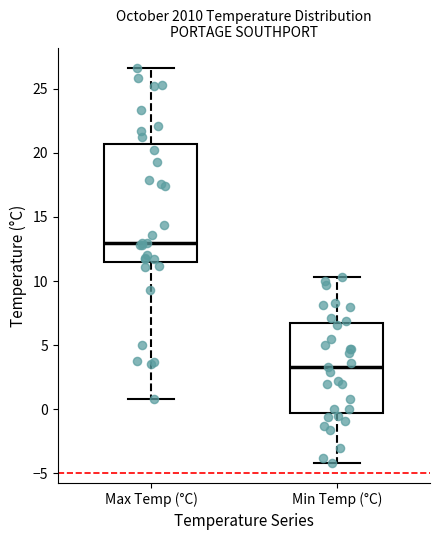

Reading left to right, transcribe this box plot: for each box, give where its median line is, the range the box spans, and where its two whiskers end, as read against the y-axis. The values are not printed on the chart, so give them approximately, as read against the axis.

Max Temp (°C): median 13.0, box 11.5 to 20.5, whiskers 1.0 to 26.5
Min Temp (°C): median 3.5, box 0.0 to 7.0, whiskers -4.0 to 10.5